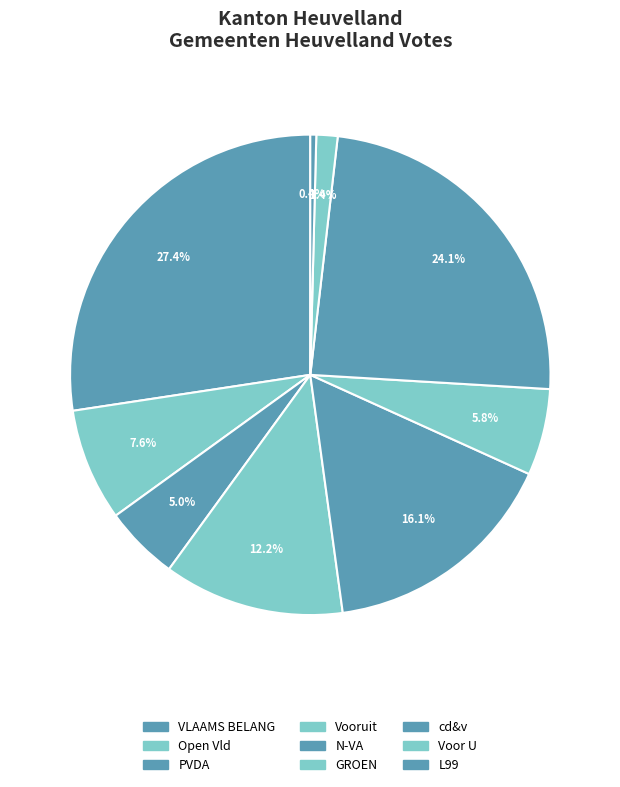

How much of the chart is everything except PVDA?

95.0%